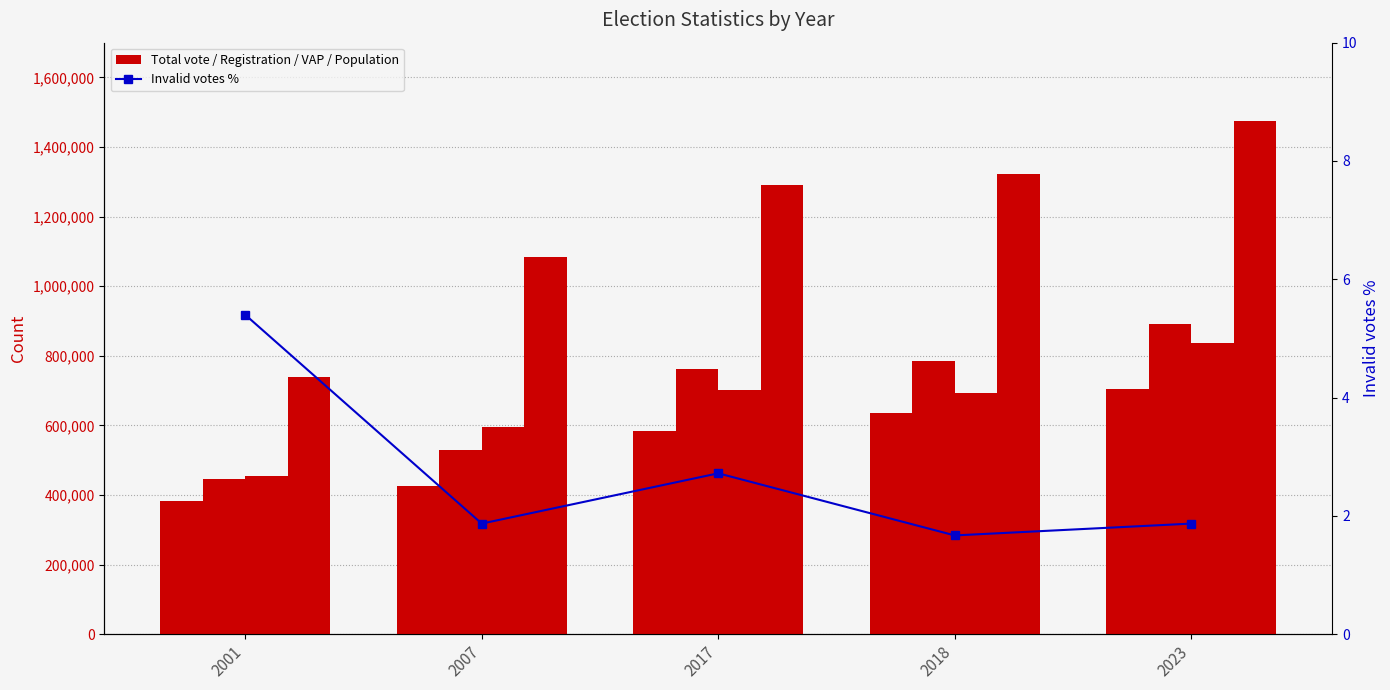

Reading left to right, extract all data points from this chart.

Total vote: 2001=384248.0	2007=426210.0	2017=583956.0	2018=635116.0	2023=705693.0
Registration: 2001=446666.0	2007=529198.0	2017=760907.0	2018=784286.0	2023=890145.0
Voting age population: 2001=454362.0	2007=595005.0	2017=701368.0	2018=693914.0	2023=836932.0
Population: 2001=737811.0	2007=1084971.0	2017=1291358.0	2018=1321929.0	2023=1476042.0
Invalid votes %: 2001=5.4	2007=1.9	2017=2.7	2018=1.7	2023=1.9